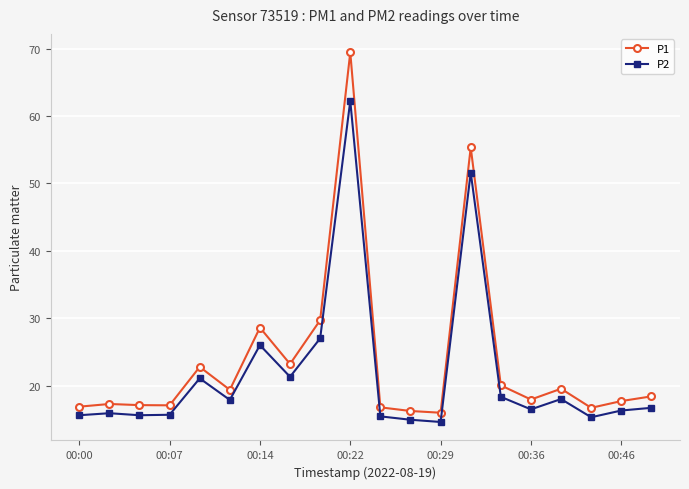

True or false: P2 and P1 intersect in this chart.

False